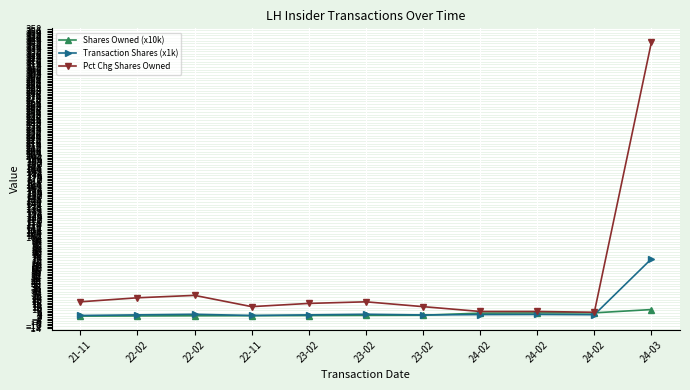

The Transaction Shares (x1k) series shows 72.4 at 24-03. True or false?

True